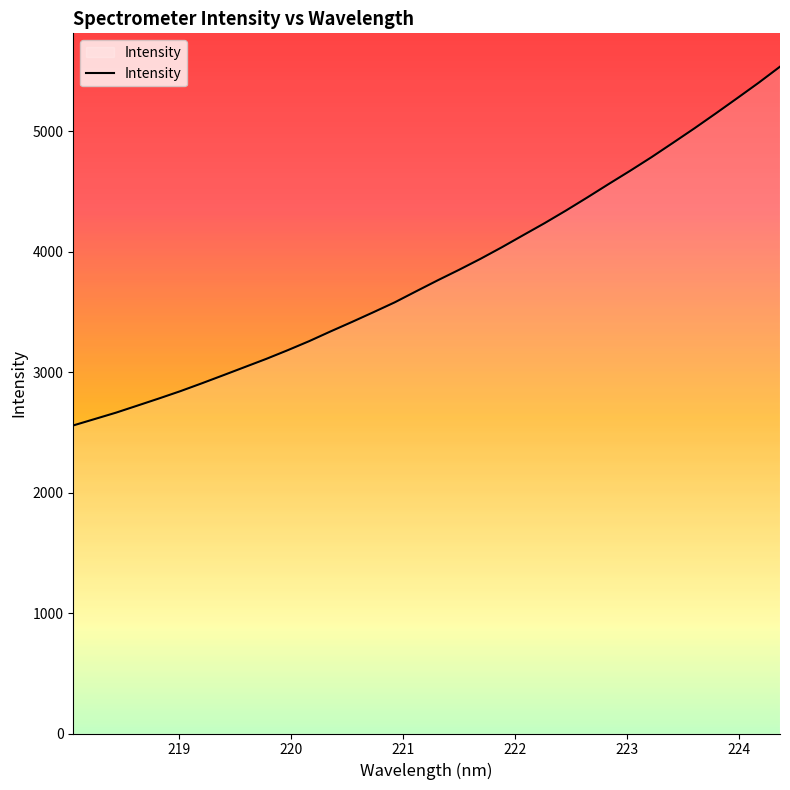

What is the greatest value displayed?

5537.5